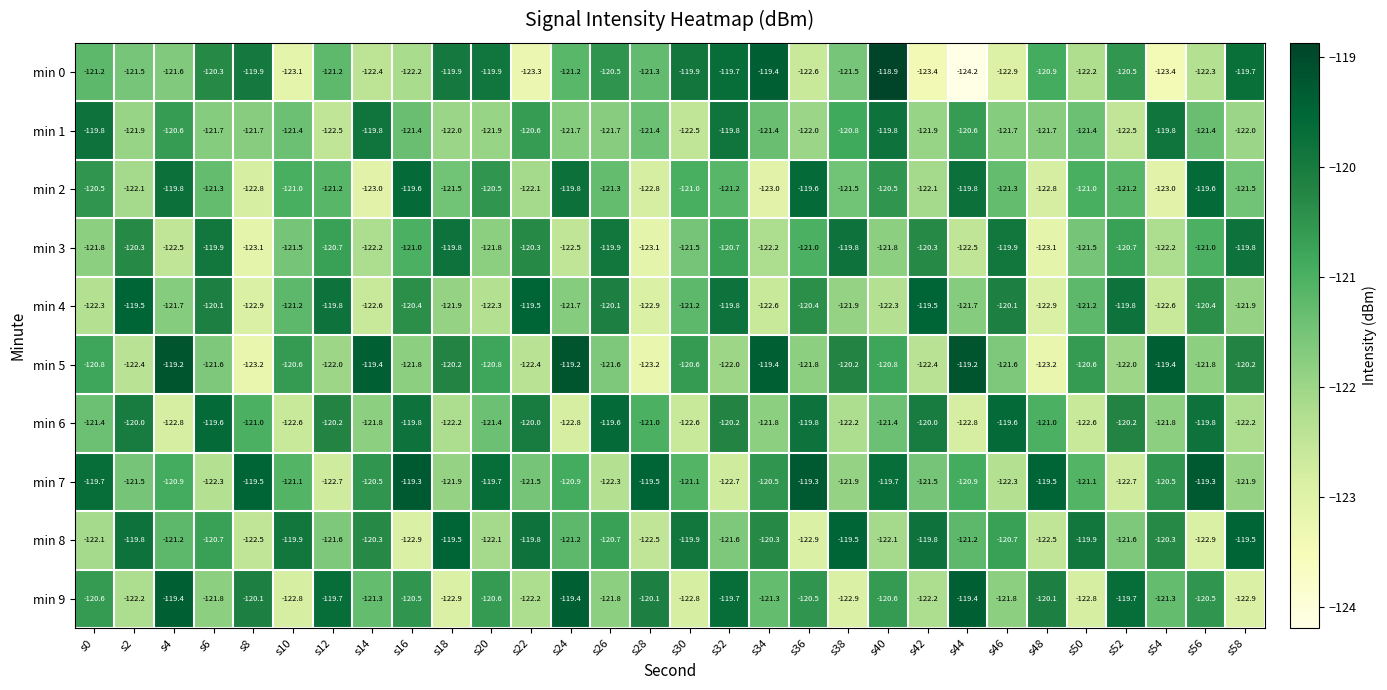

Is it true that min 0 equals -121.2 at s0?

True